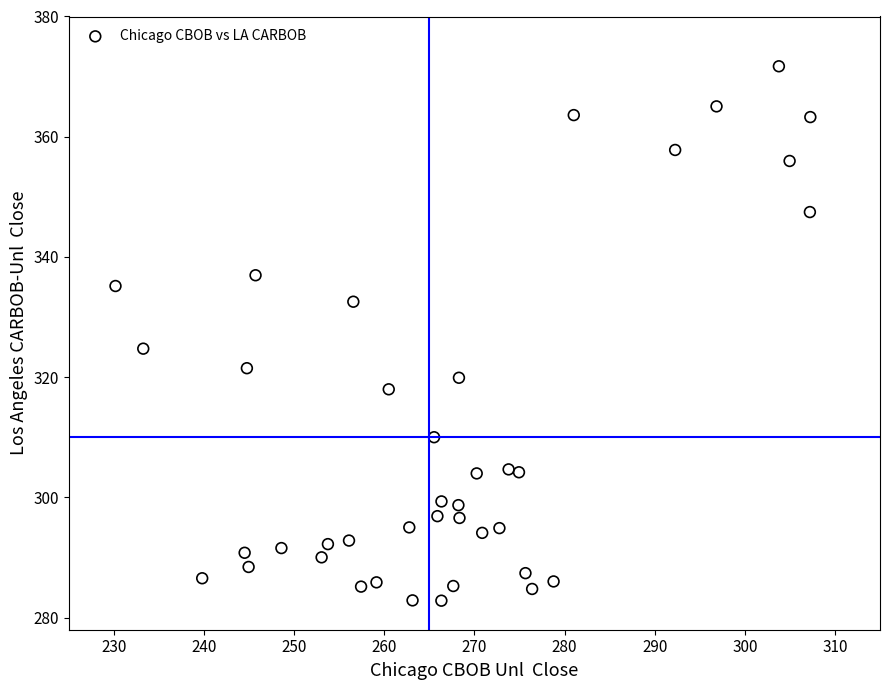

What Y value in the scatter plot is closest to 327?

324.8